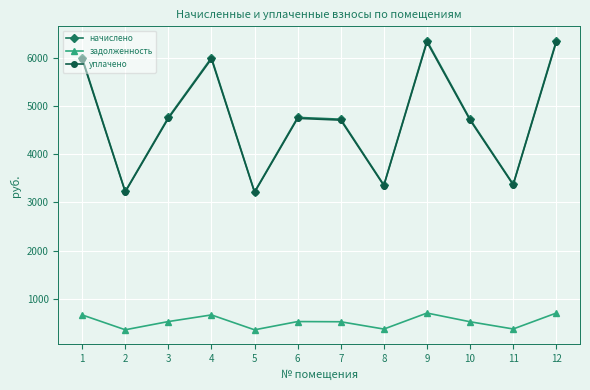

What is the value of the начислено point at the 12th from the left?

6353.9